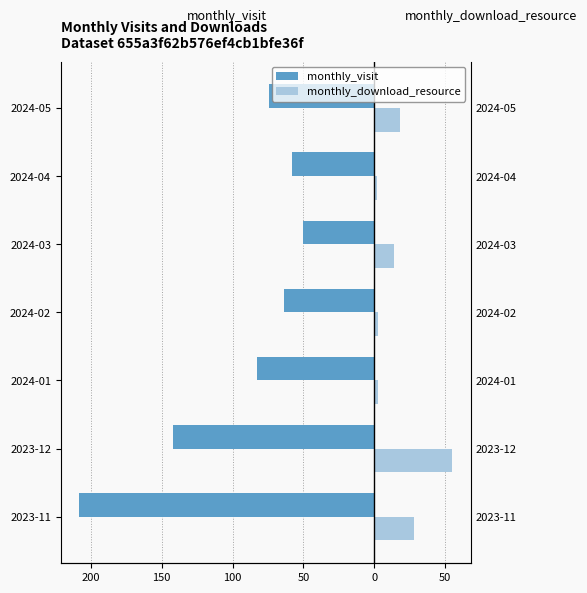

How many values in the monthly_visit series are below -74?

3